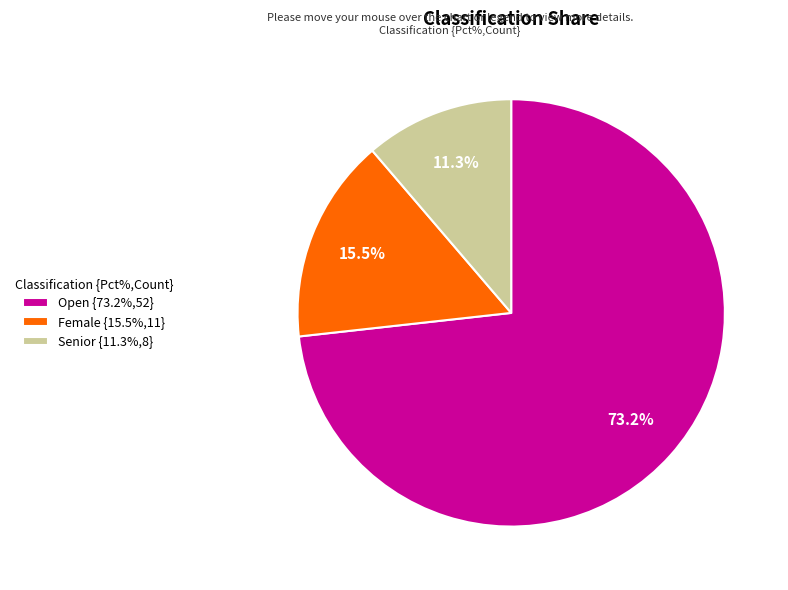

True or false: Open accounts for 73% of the total.

True